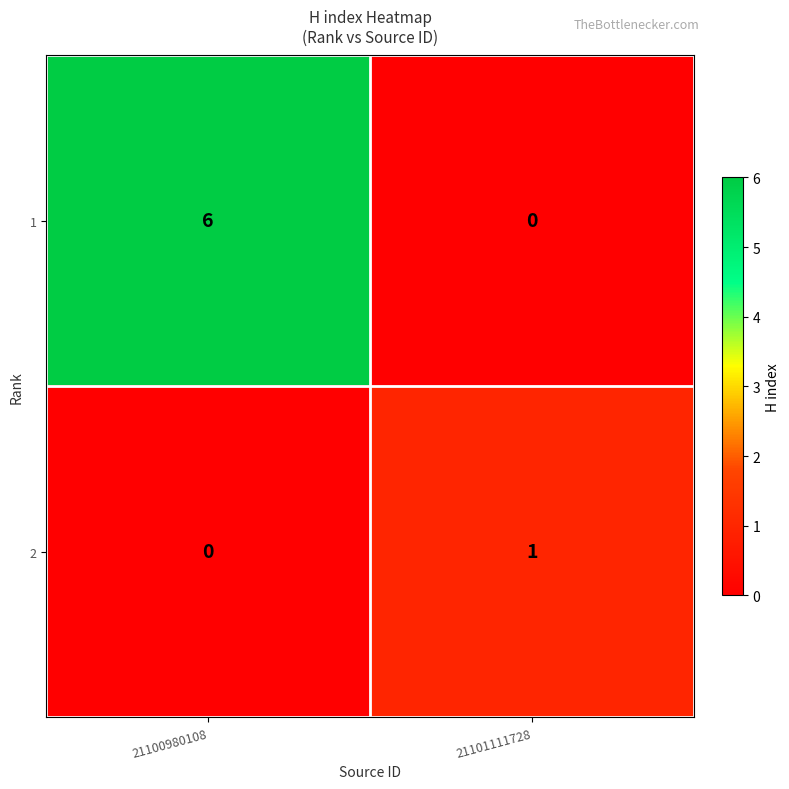

Rank the series by their average value, from highest to lowest.

1, 2